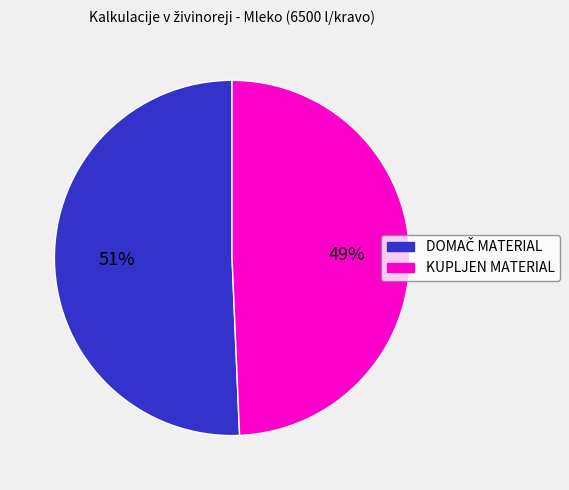

What percentage is the KUPLJEN MATERIAL slice, to the nearest percent?

49%